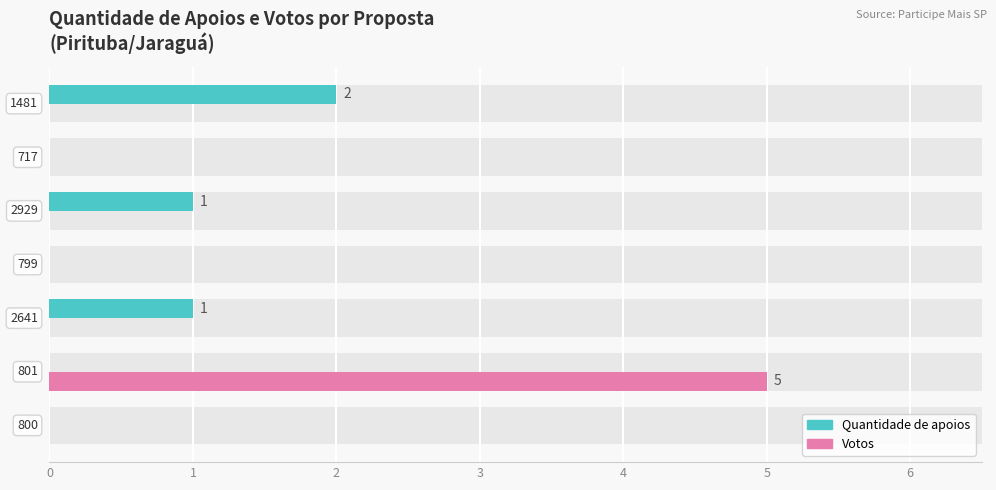

How many data points in Votos are above 0?

1